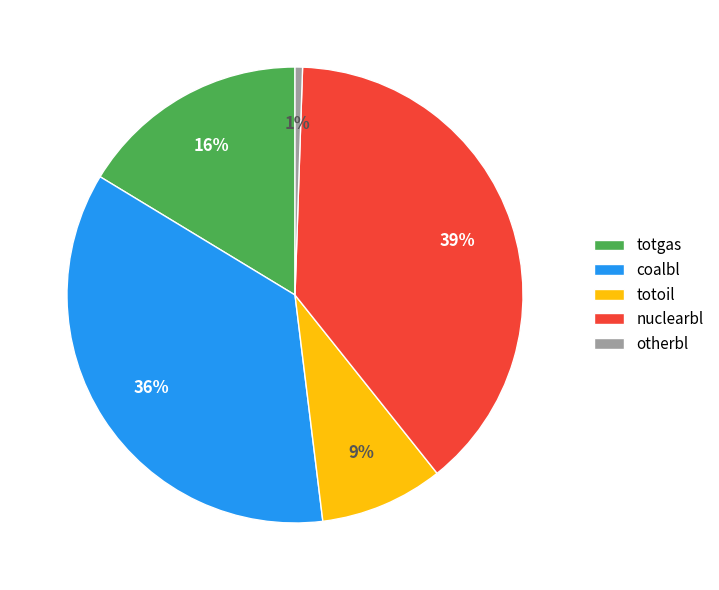

Is there any slice that represents more than half of the pie?

No